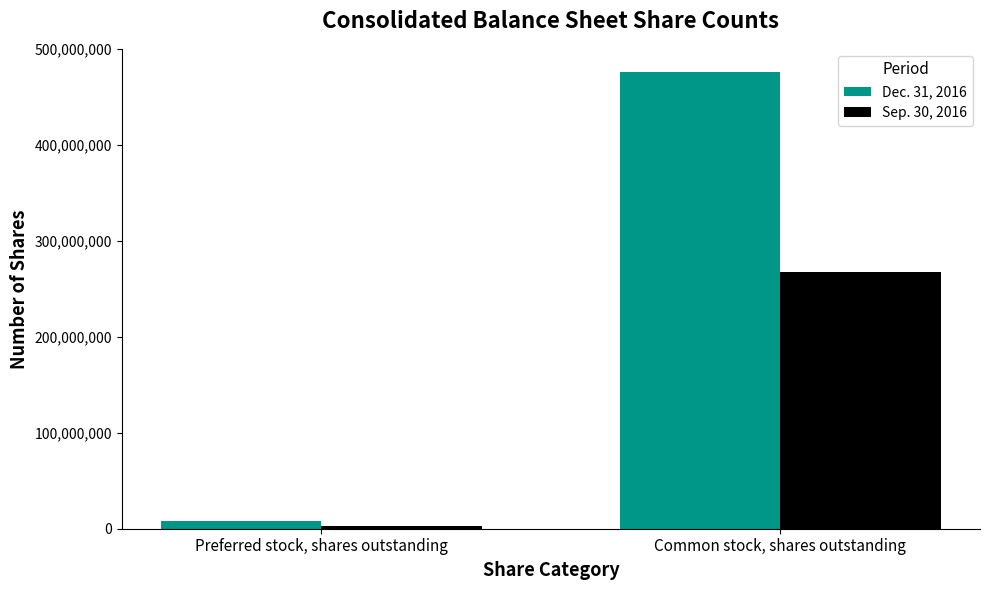

How many data points does each series have?

2